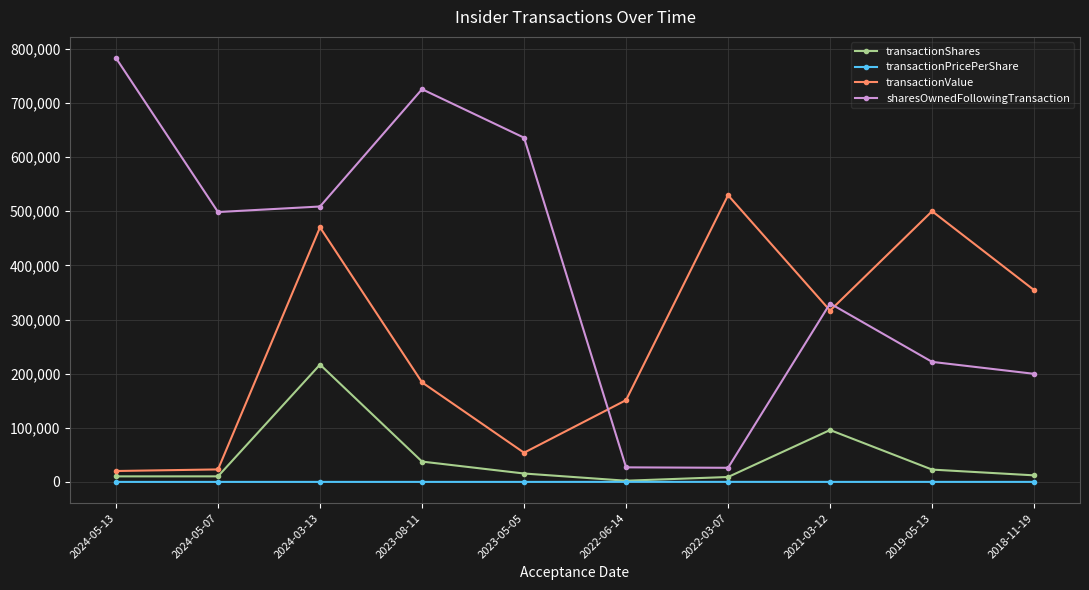

The transactionShares series shows 22731.0 at 2019-05-13. True or false?

True